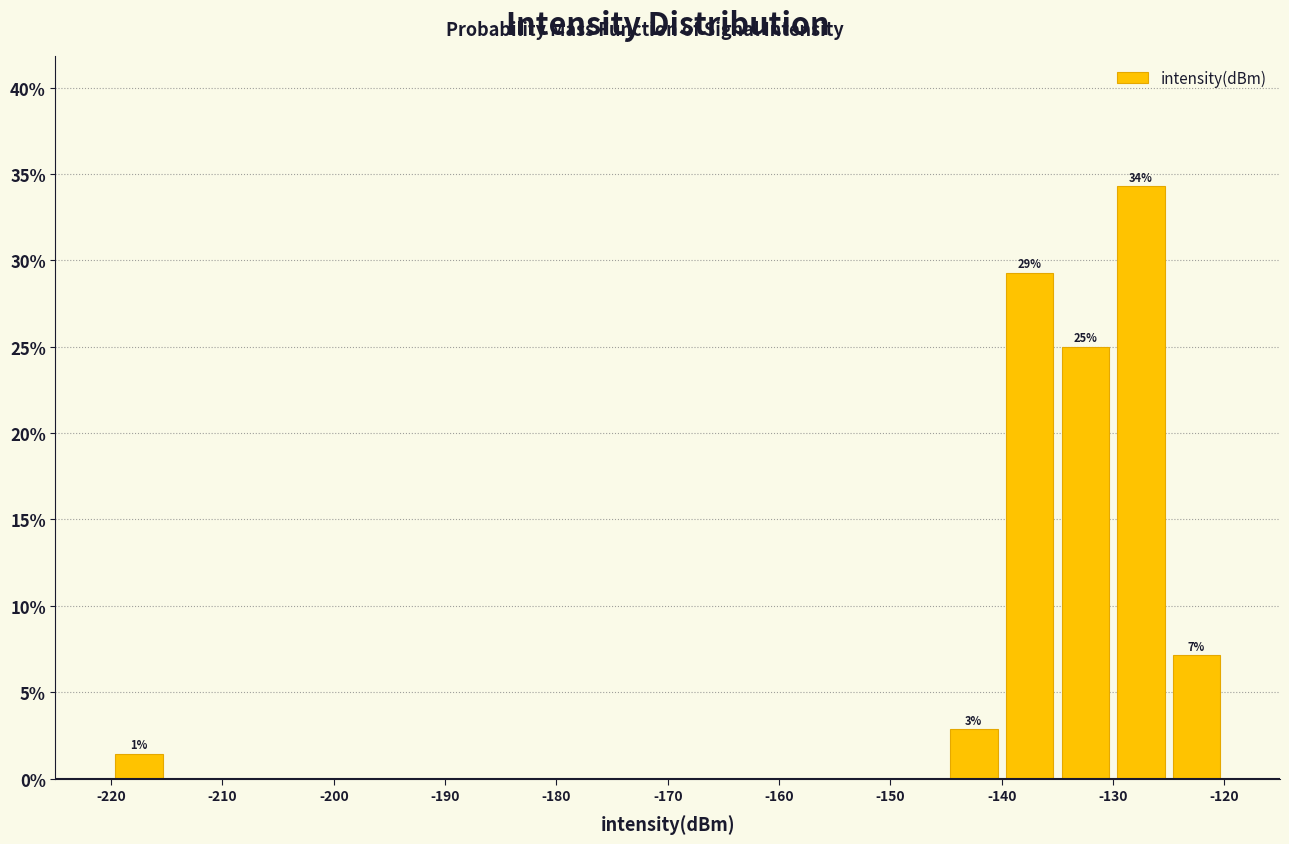

Over which range of the x-axis is the bar tallest?

-130 to -125